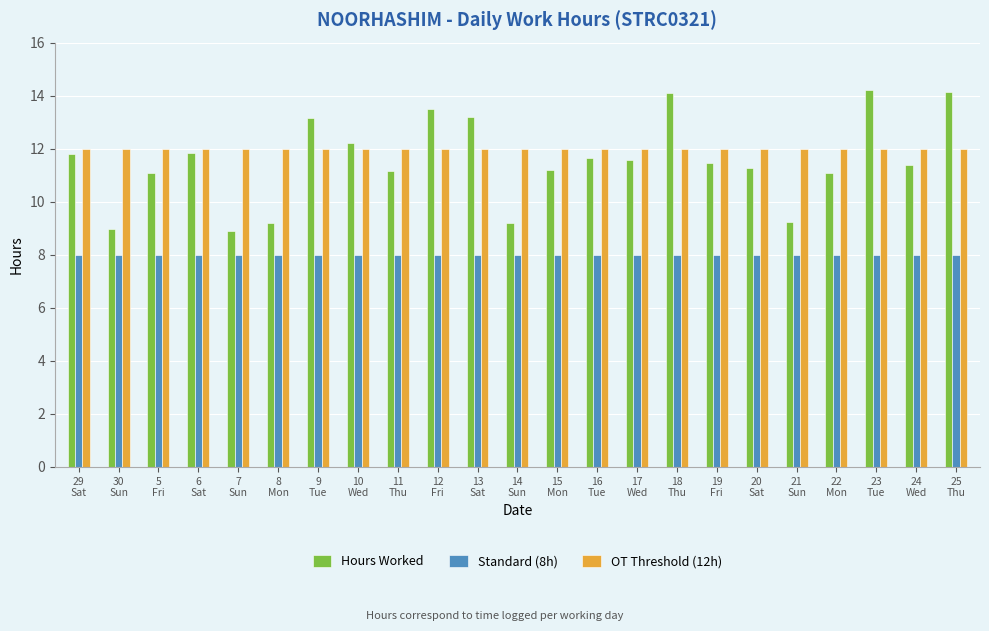

What is the sum of all OT Threshold (12h) values?

276.0